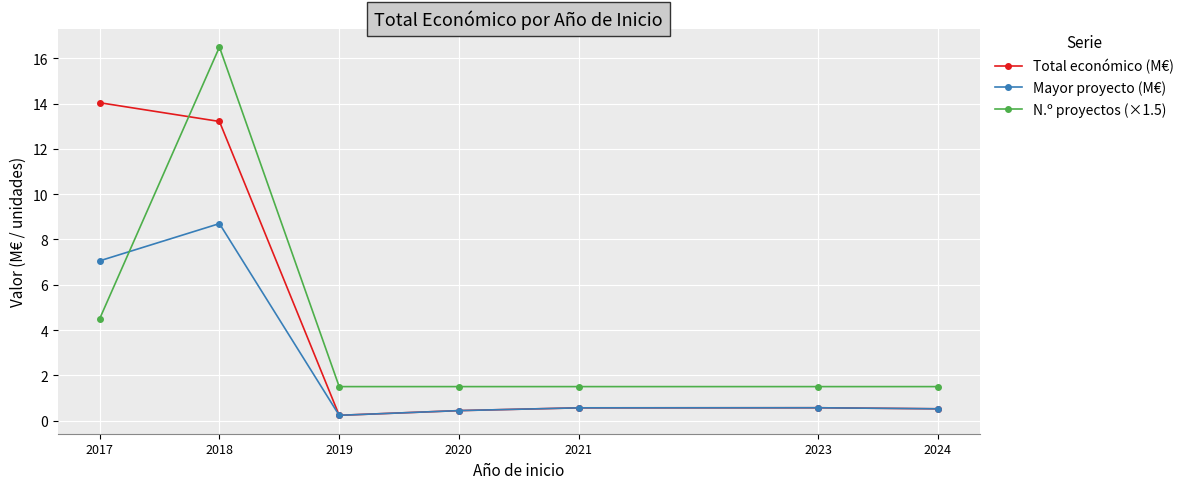

How many series are shown in this chart?

3